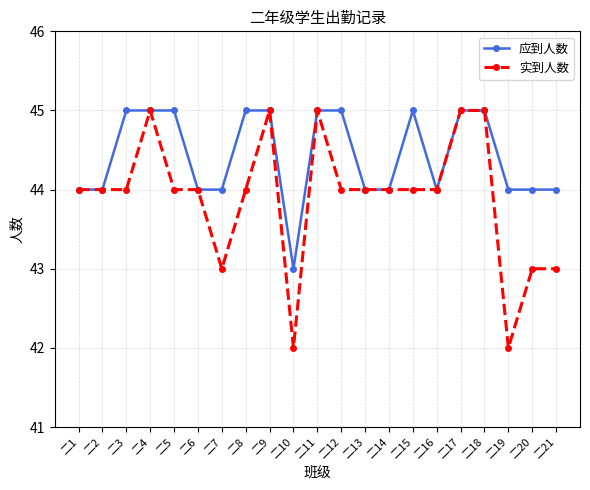

How many series are shown in this chart?

2